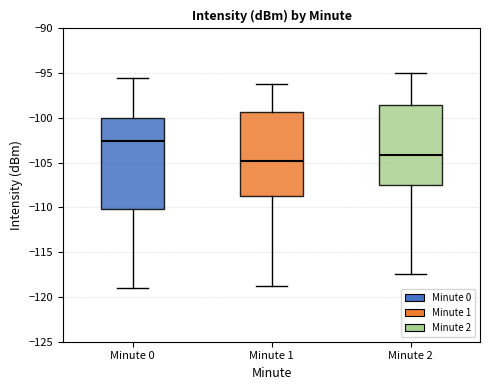

Comparing the boxes themselves (not the whiskers), which one is the tallest?

Minute 0